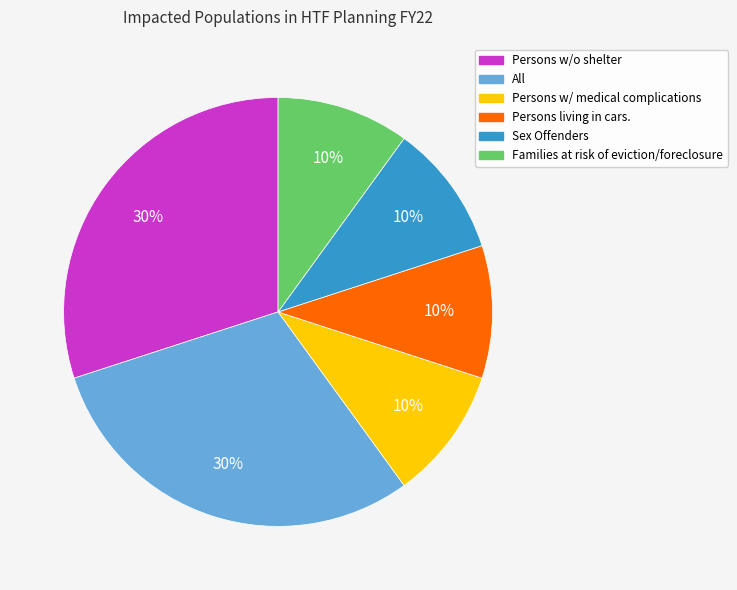

Is it true that All is 30% of the pie?

True